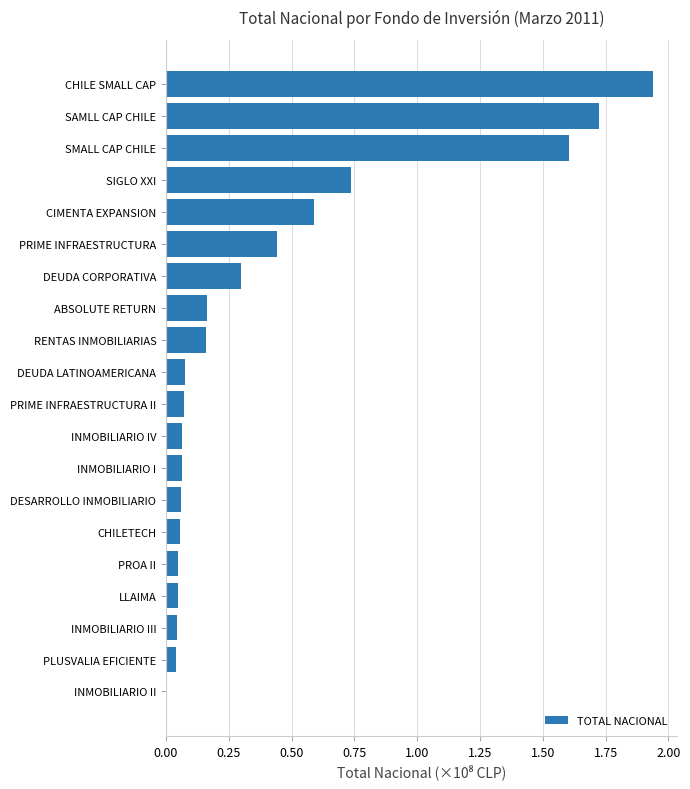

Which category has the highest value across all series?

CHILE SMALL CAP